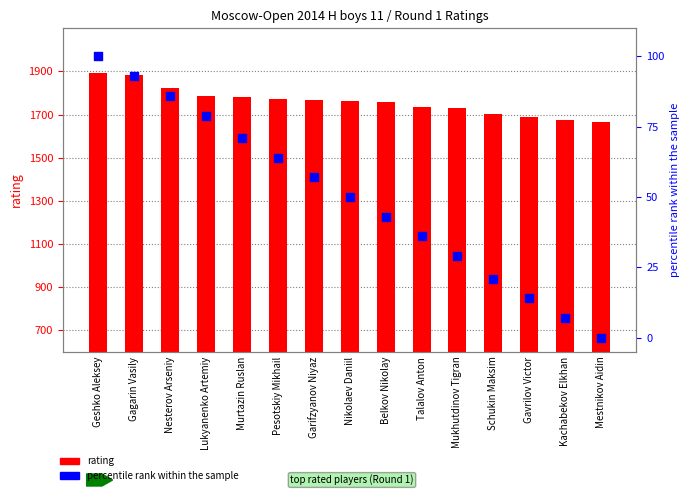

Is the value of percentile rank within the sample at Garifzyanov Niyaz greater than the value of rating at Talalov Anton?

No